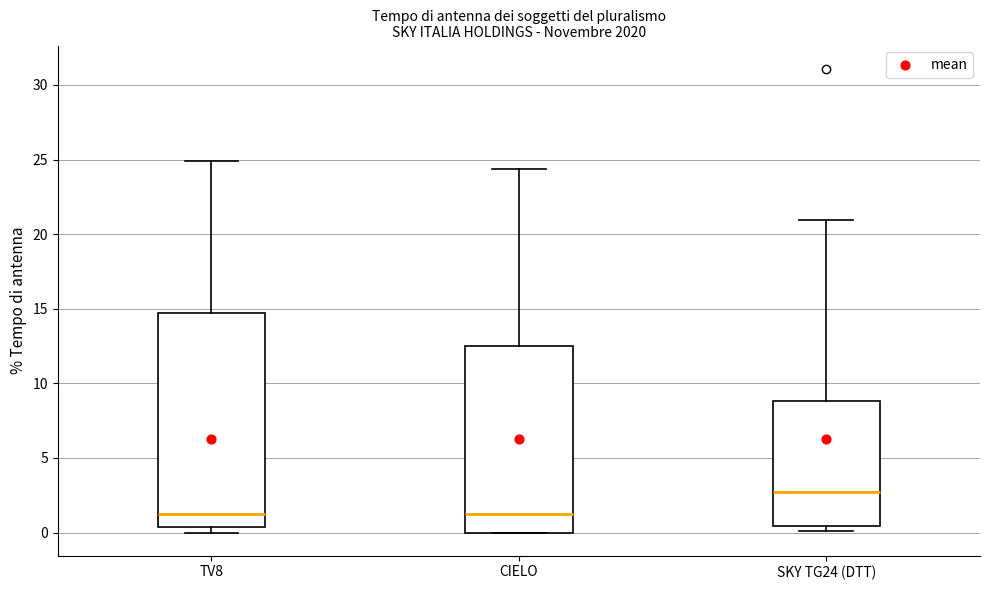

Which box has the highest median line?

SKY TG24 (DTT)